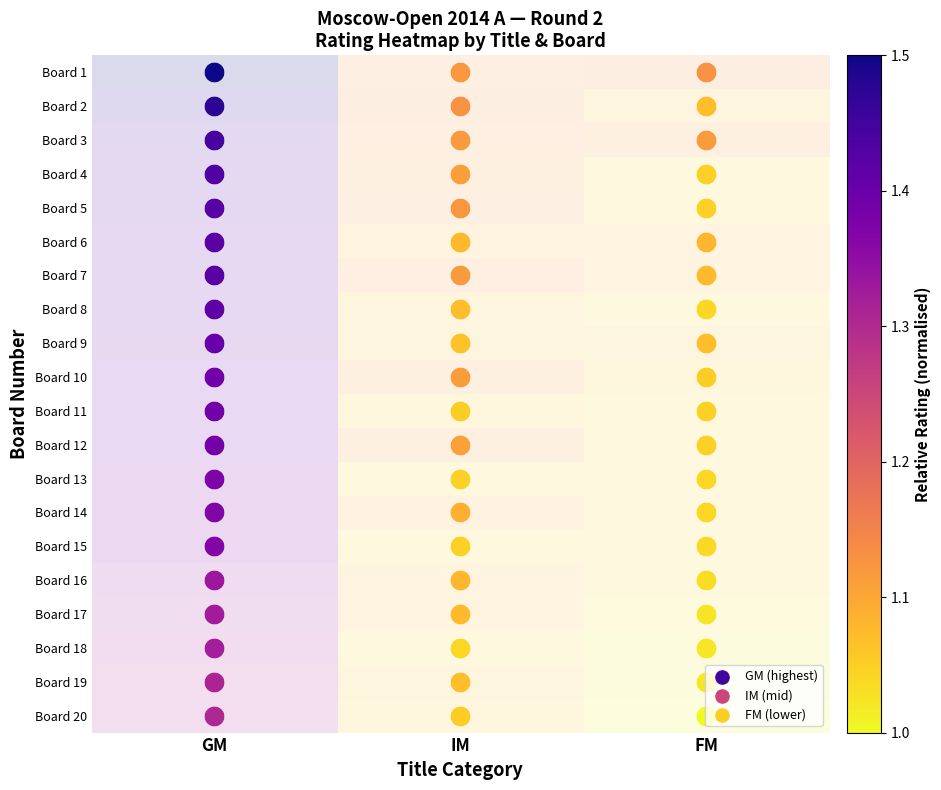

At which category does the chart reach its peak across all series?

GM